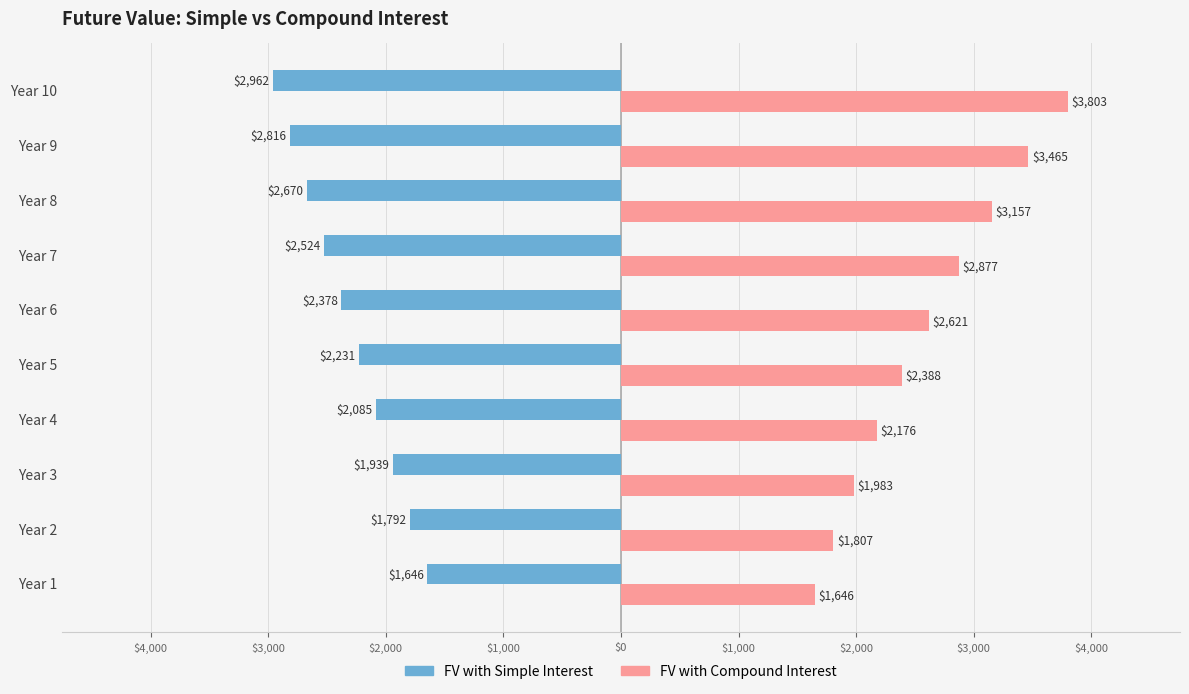

List the series in order of their peak value, lowest first.

FV with Simple Interest, FV with Compound Interest